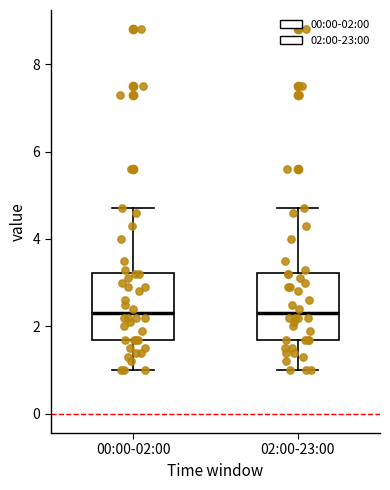

Reading left to right, transcribe this box plot: for each box, give where its median line is, the range the box spans, and where its two whiskers end, as read against the y-axis. The values are not printed on the chart, so give them approximately, as read against the axis.

00:00-02:00: median 2.4, box 1.8 to 3.2, whiskers 1.0 to 4.8
02:00-23:00: median 2.4, box 1.8 to 3.2, whiskers 1.0 to 4.8